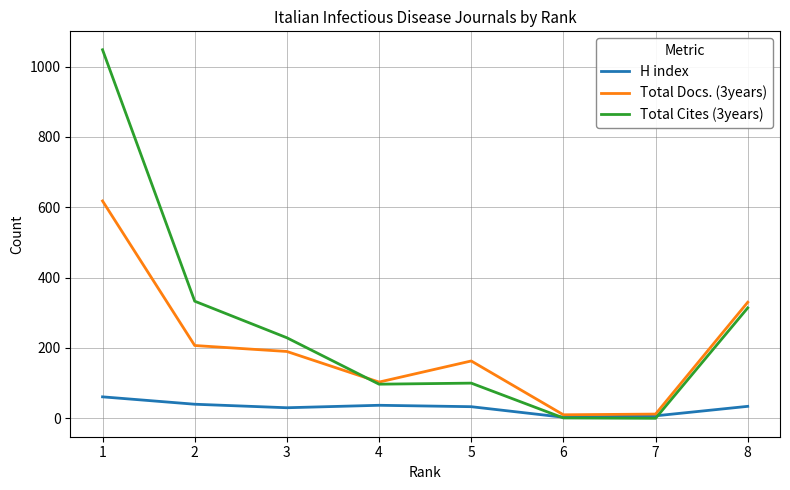

Which series changed the most between 1 and 8?

Total Cites (3years)